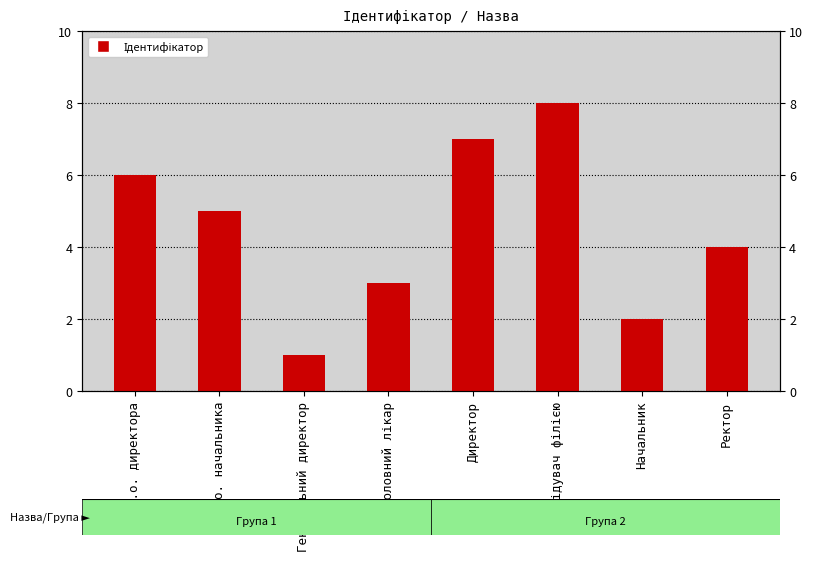

Reading left to right, list all the values displayed in this chart.

6	5	1	3	7	8	2	4